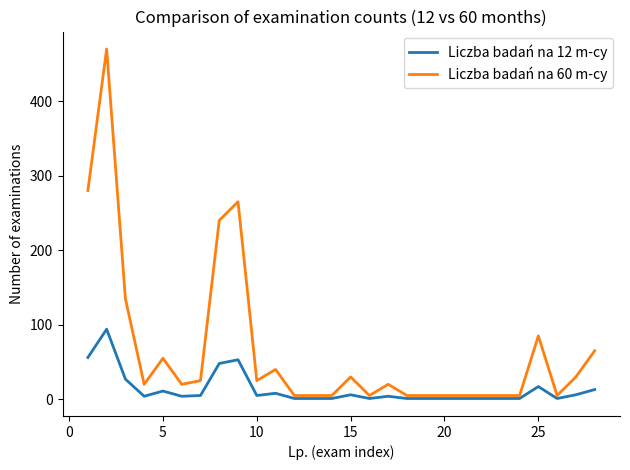

Rank the series by their maximum value, from highest to lowest.

Liczba badań na 60 m-cy, Liczba badań na 12 m-cy